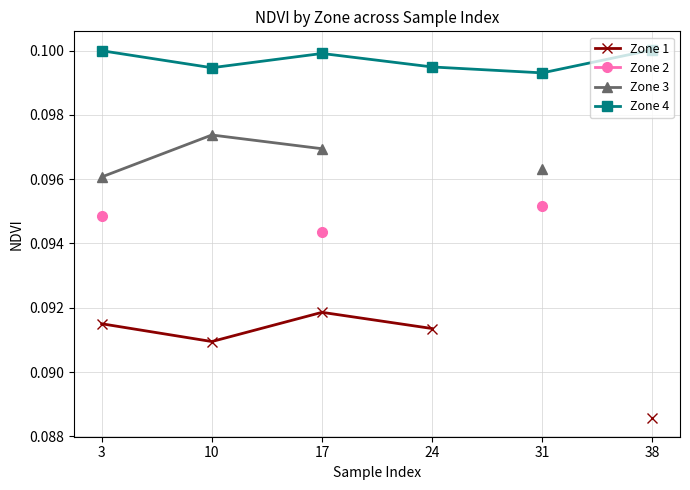

Where is Zone 4 nearest to the value 0?

31